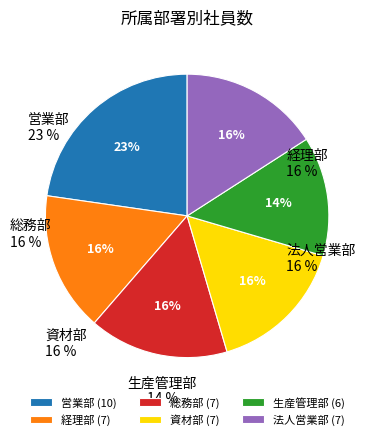

Is the sum of 生産管理部 and 総務部 greater than half?

No